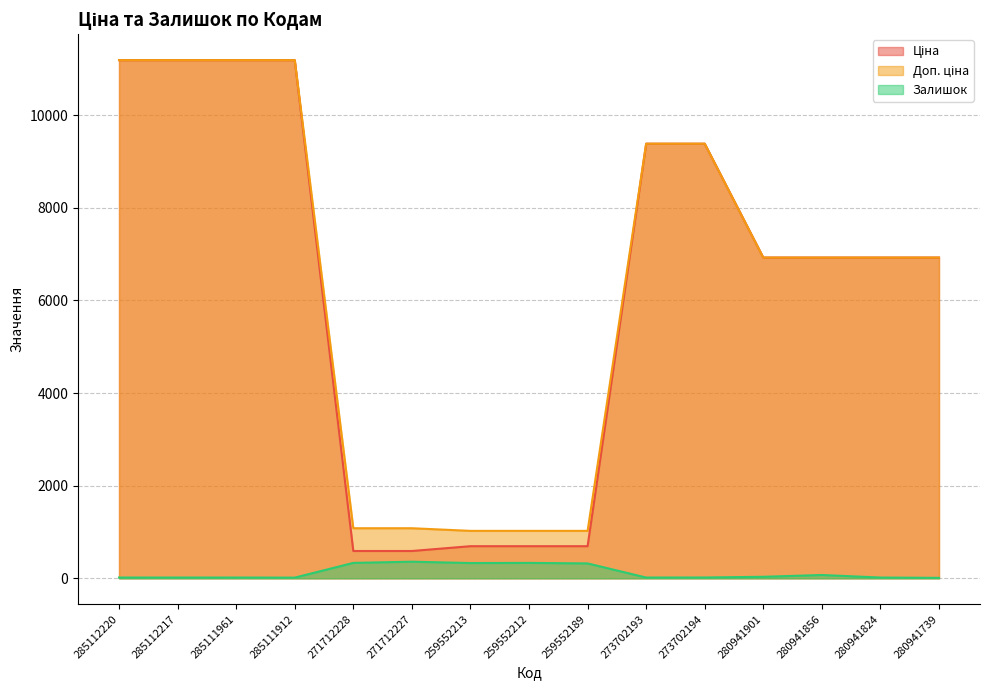

How many series are shown in this chart?

3